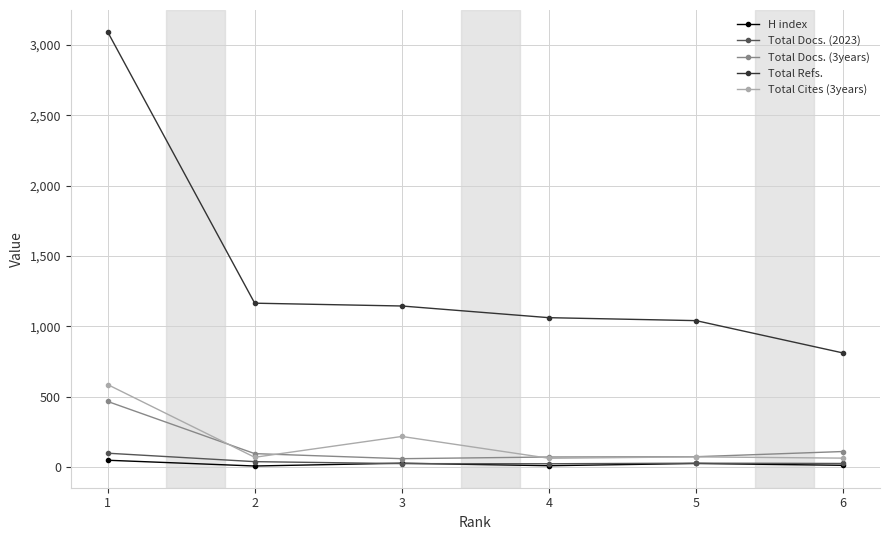

List the series in order of their peak value, highest first.

Total Refs., Total Cites (3years), Total Docs. (3years), Total Docs. (2023), H index